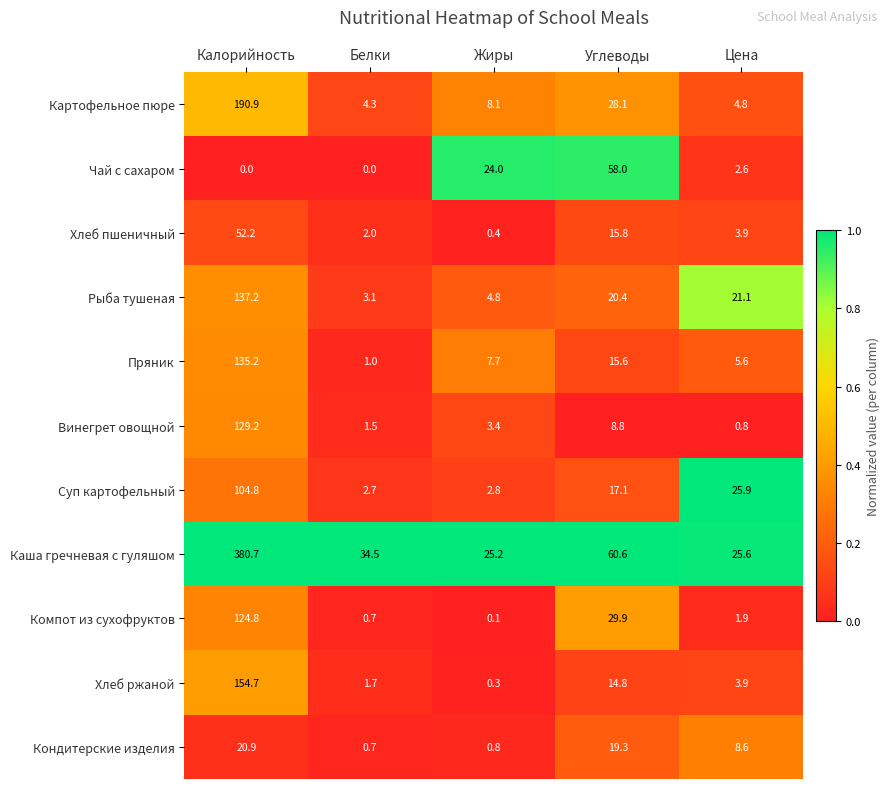

What is the approximate value of Рыба тушеная at Белки?

3.1